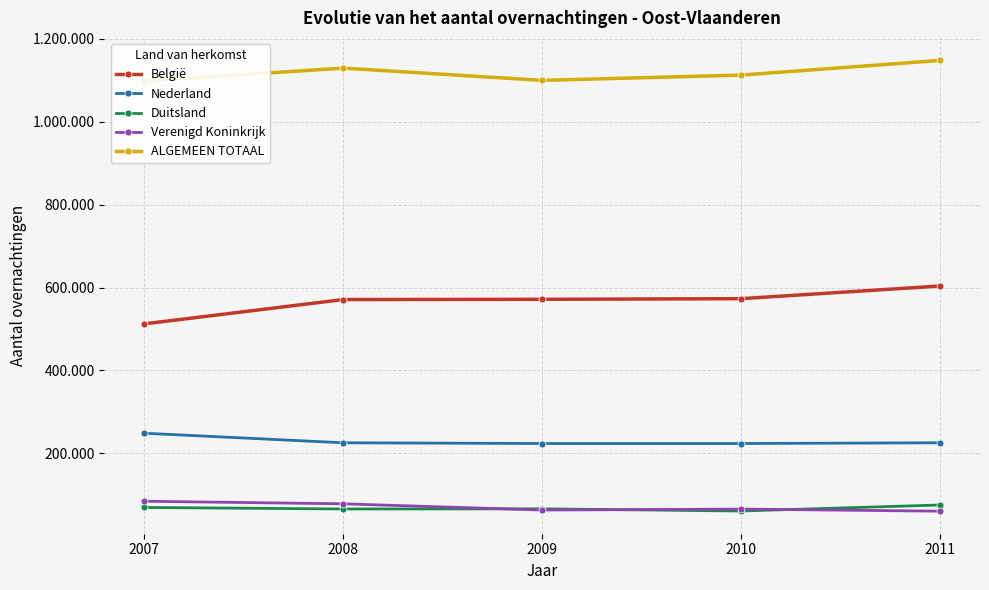

What is the value of the Duitsland point at the 1st from the left?

69425